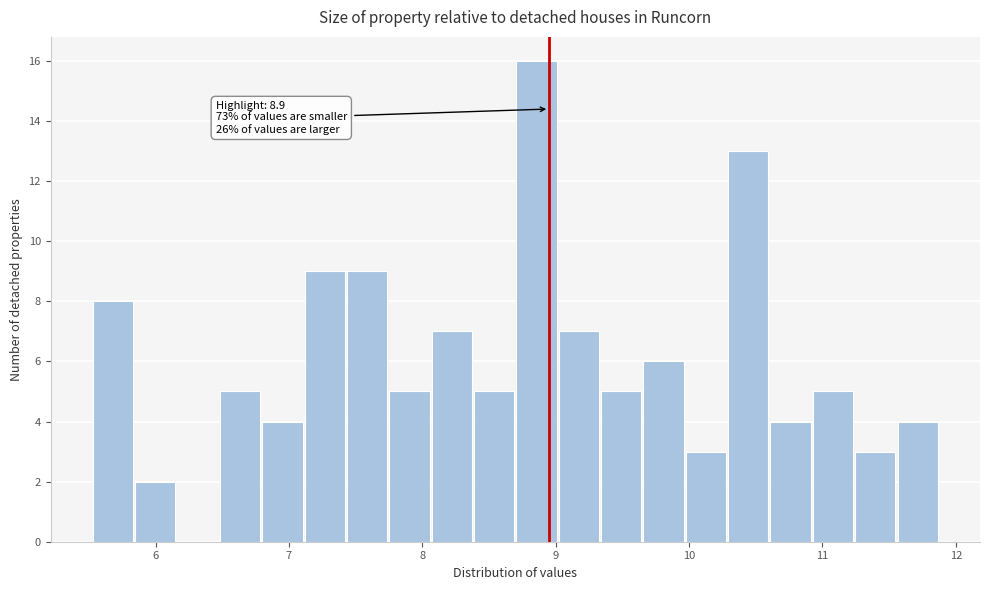

Around what value on the x-axis is the tallest bar? Give the approximate position of its centre, as read against the axis.

8.9